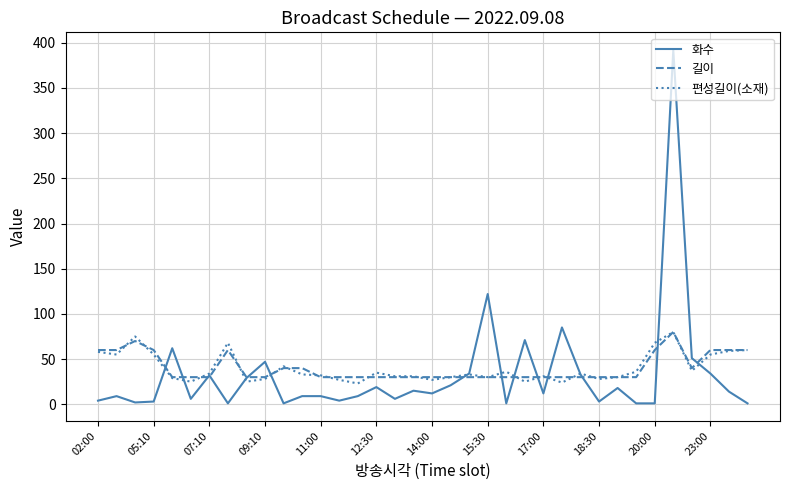

Which series has the largest range (max minus min)?

화수